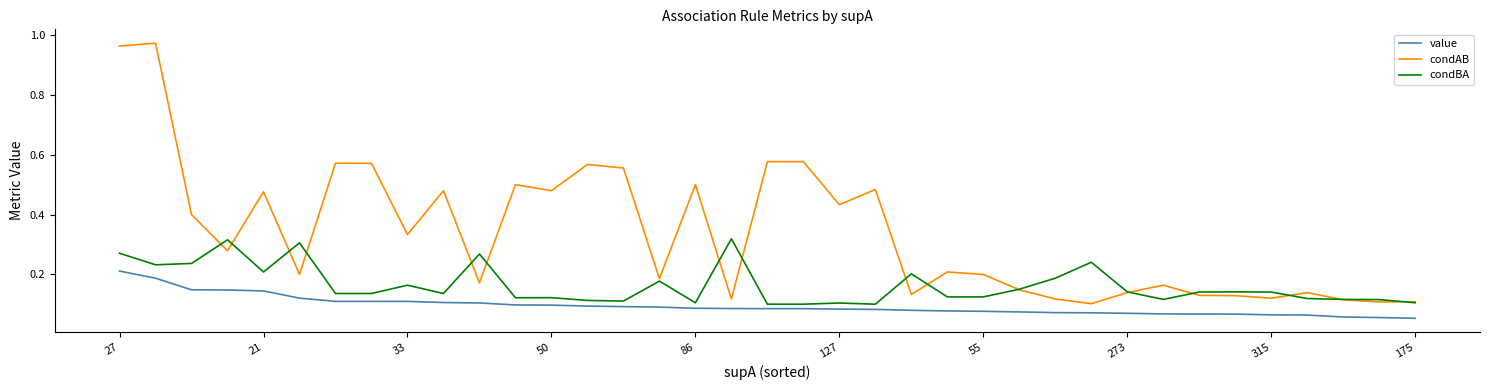

Which series has the largest range (max minus min)?

condAB